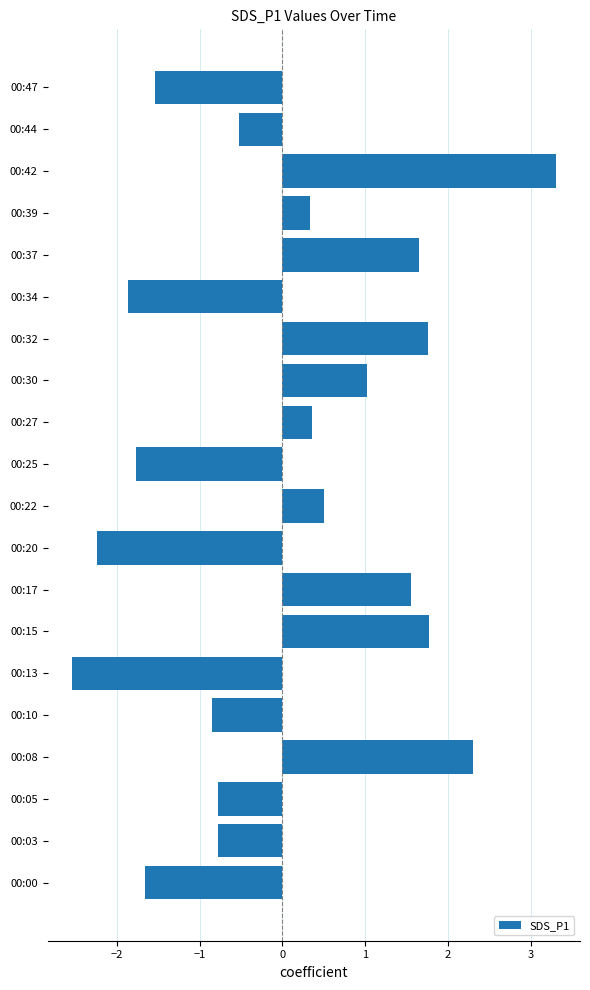

What is the maximum value shown in the chart?

3.3